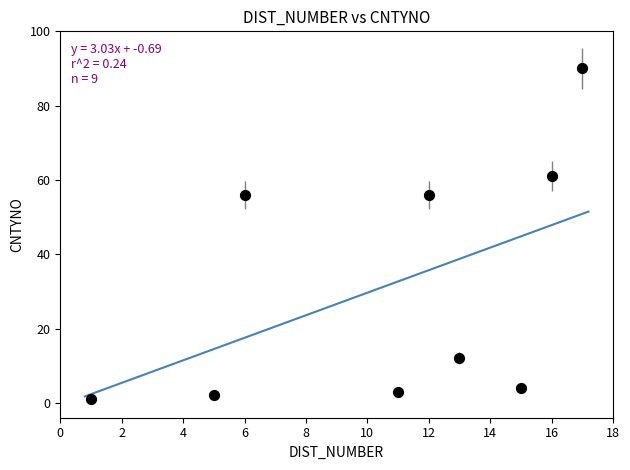

What is the range of X values (max minus min)?

16